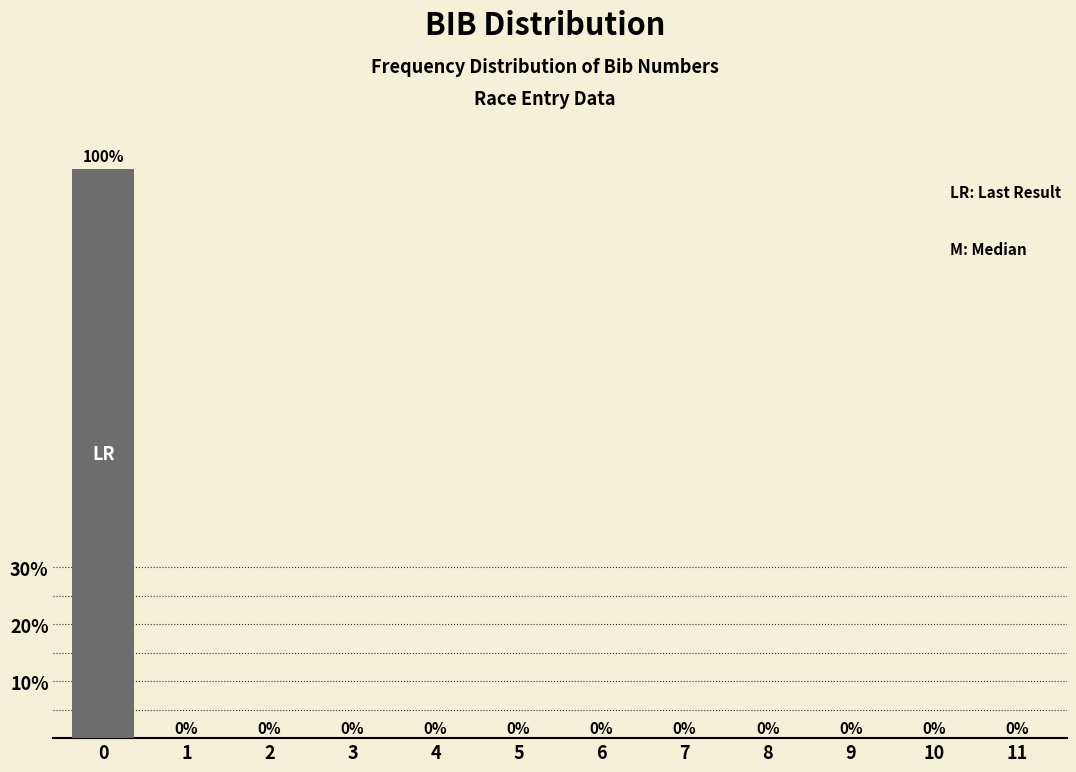

Is it true that the value at 9 is 0?

True